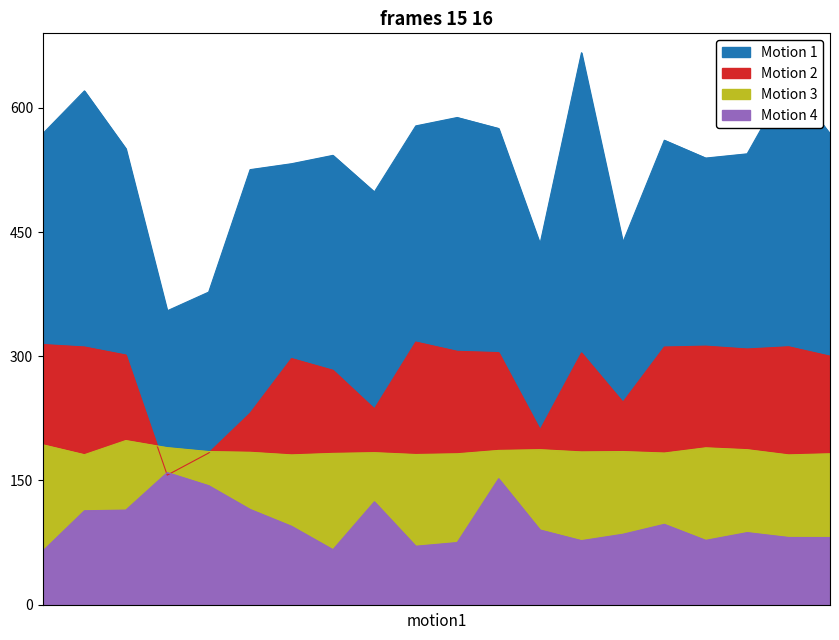

Reading left to right, transcribe all the data shown in this chart.

Motion 1: BY4741=189.7	gbp2=206.8	mrc1=183.6	ref2=118.3	sse1=125.8	ypt6=175.1	bim1=177.5	fks1=180.9	mms22=166.2	rbl2=192.7	ssb2=196.1	whi5=191.7	bem2=145.2	fet3=222.2	med2=145.9	rad23=187.0	srl3=179.8	vps35=181.5	bck1=211.1	faa2=189.6
Motion 2: BY4741=104.7	gbp2=103.7	mrc1=100.5	ref2=52.2	sse1=61.1	ypt6=77.1	bim1=99.1	fks1=94.4	mms22=78.8	rbl2=105.7	ssb2=102.0	whi5=101.5	bem2=70.4	fet3=101.3	med2=81.5	rad23=103.7	srl3=104.1	vps35=102.9	bck1=103.8	faa2=100.0
Motion 3: BY4741=64.3	gbp2=60.4	mrc1=66.1	ref2=63.2	sse1=61.6	ypt6=61.4	bim1=60.3	fks1=60.9	mms22=61.2	rbl2=60.5	ssb2=60.8	whi5=62.1	bem2=62.4	fet3=61.5	med2=61.6	rad23=61.0	srl3=63.1	vps35=62.4	bck1=60.3	faa2=60.8
Motion 4: BY4741=21.7	gbp2=37.8	mrc1=38.1	ref2=53.2	sse1=47.9	ypt6=38.3	bim1=31.6	fks1=22.1	mms22=41.4	rbl2=23.5	ssb2=25.0	whi5=50.7	bem2=30.1	fet3=25.8	med2=28.3	rad23=32.3	srl3=25.9	vps35=29.0	bck1=27.1	faa2=27.0